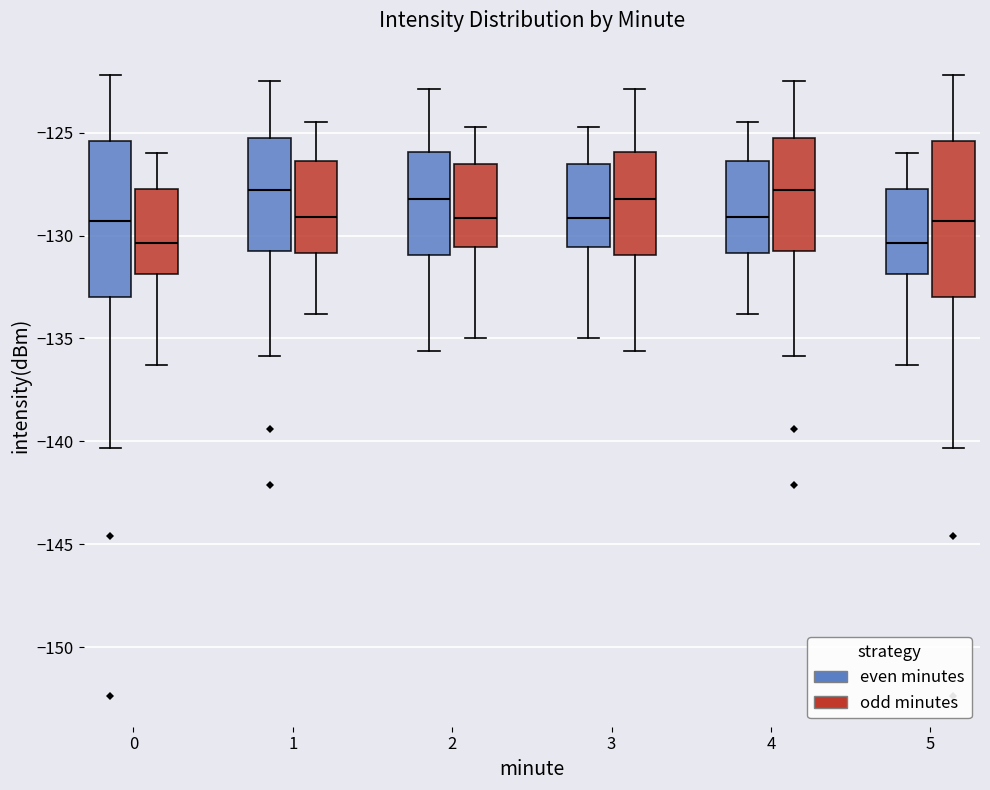

Reading left to right, transcribe this box plot: for each box, give where its median line is, the range the box spans, and where its two whiskers end, as read against the y-axis. The values are not printed on the chart, so give them approximately, as read against the axis.

0 (even minutes): median -129.5, box -133.0 to -125.5, whiskers -140.5 to -122.0
0 (odd minutes): median -130.5, box -132.0 to -127.5, whiskers -136.5 to -126.0
1 (even minutes): median -128.0, box -130.5 to -125.0, whiskers -136.0 to -122.5
1 (odd minutes): median -129.0, box -131.0 to -126.5, whiskers -134.0 to -124.5
2 (even minutes): median -128.0, box -131.0 to -126.0, whiskers -135.5 to -123.0
2 (odd minutes): median -129.0, box -130.5 to -126.5, whiskers -135.0 to -124.5
3 (even minutes): median -129.0, box -130.5 to -126.5, whiskers -135.0 to -124.5
3 (odd minutes): median -128.0, box -131.0 to -126.0, whiskers -135.5 to -123.0
4 (even minutes): median -129.0, box -131.0 to -126.5, whiskers -134.0 to -124.5
4 (odd minutes): median -128.0, box -130.5 to -125.0, whiskers -136.0 to -122.5
5 (even minutes): median -130.5, box -132.0 to -127.5, whiskers -136.5 to -126.0
5 (odd minutes): median -129.5, box -133.0 to -125.5, whiskers -140.5 to -122.0